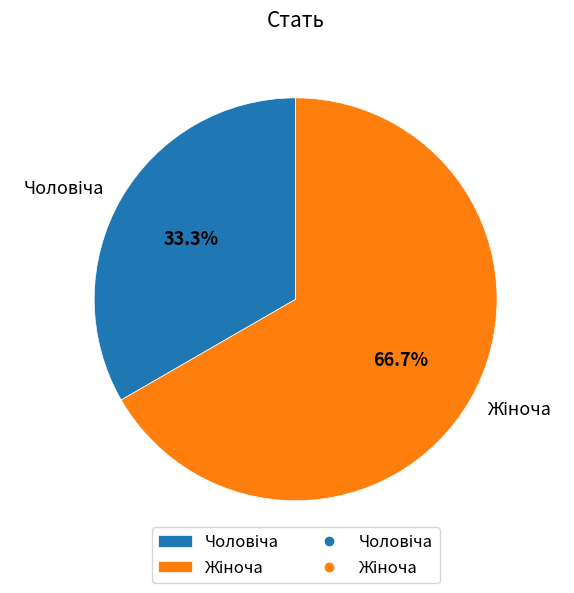

Is there a majority slice in this chart?

Yes